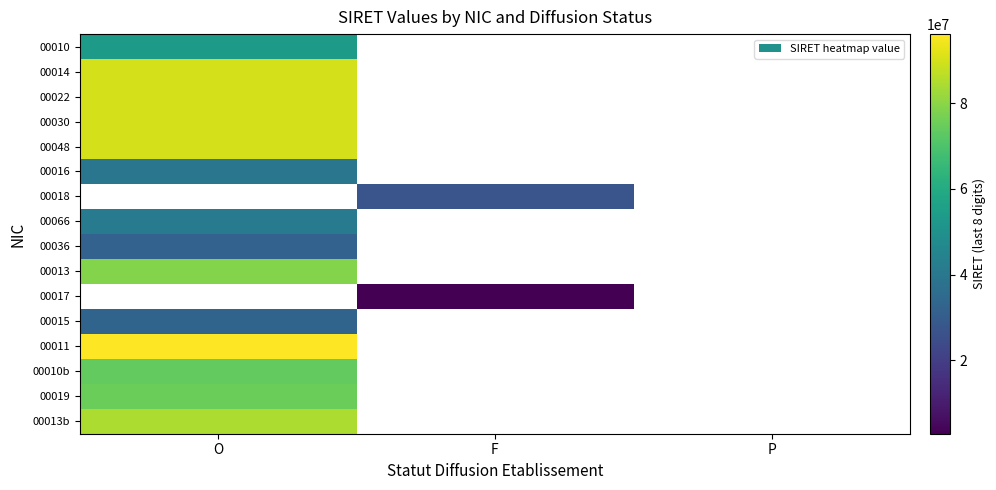

Which category has the lowest value in the 00010b series?

O